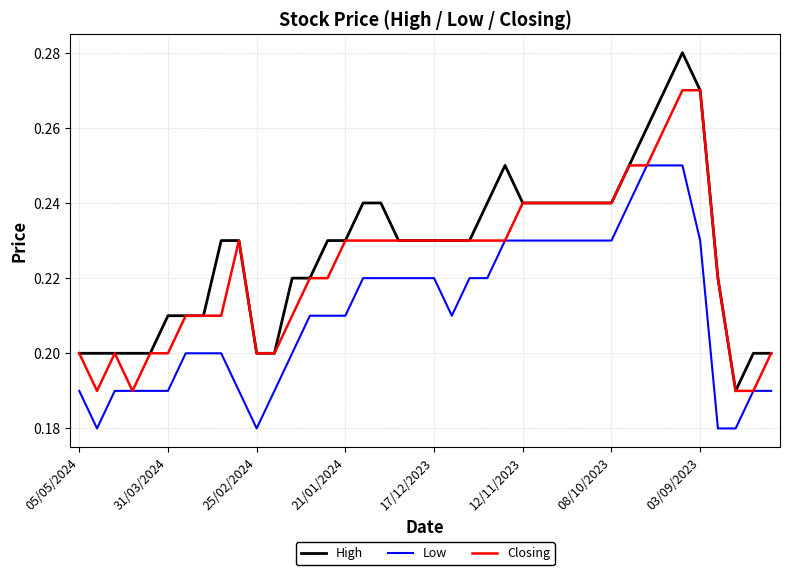

Which series has the widest spread of values?

High